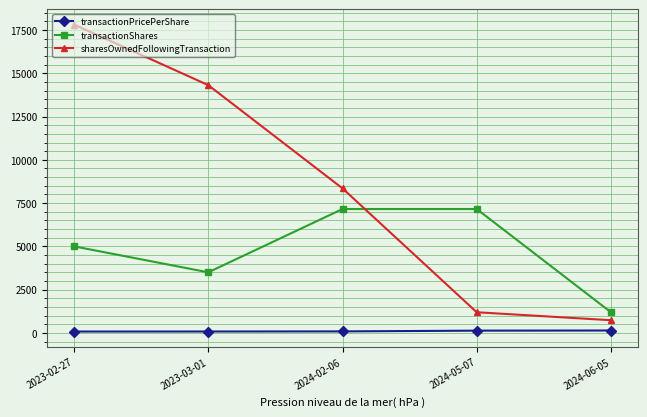

Is this an area chart (filled region under the line)?

No